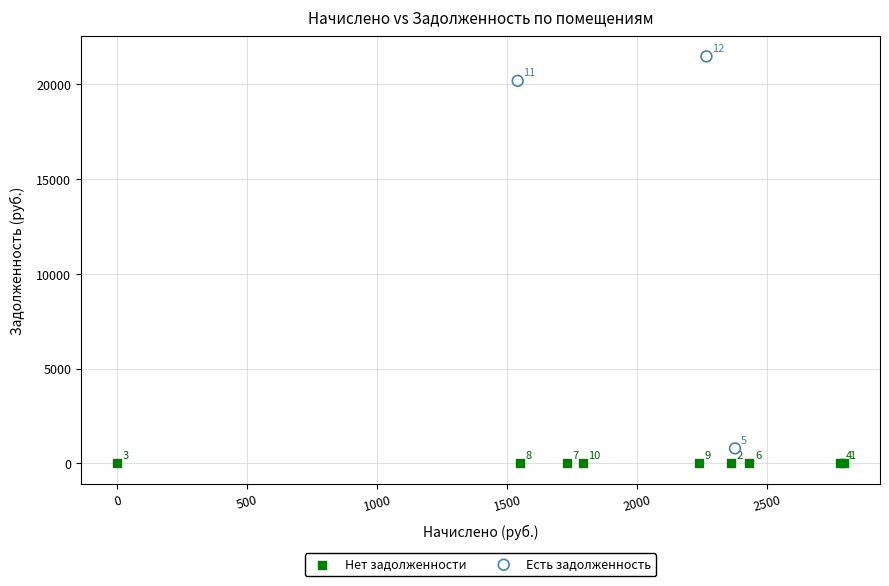

Which series contains the lowest Y value?

Нет задолженности